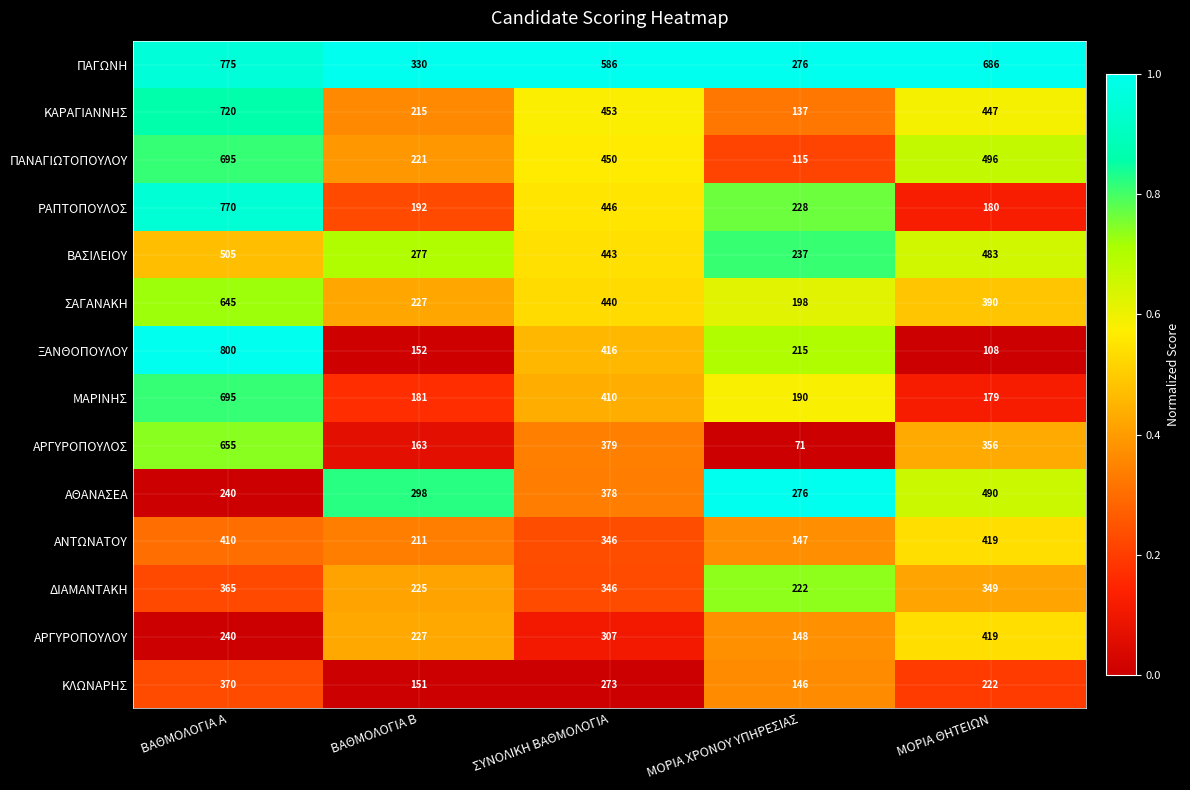

The ΠΑΝΑΓΙΩΤΟΠΟΥΛΟΥ series shows 496 at ΜΟΡΙΑ ΘΗΤΕΙΩΝ. True or false?

True